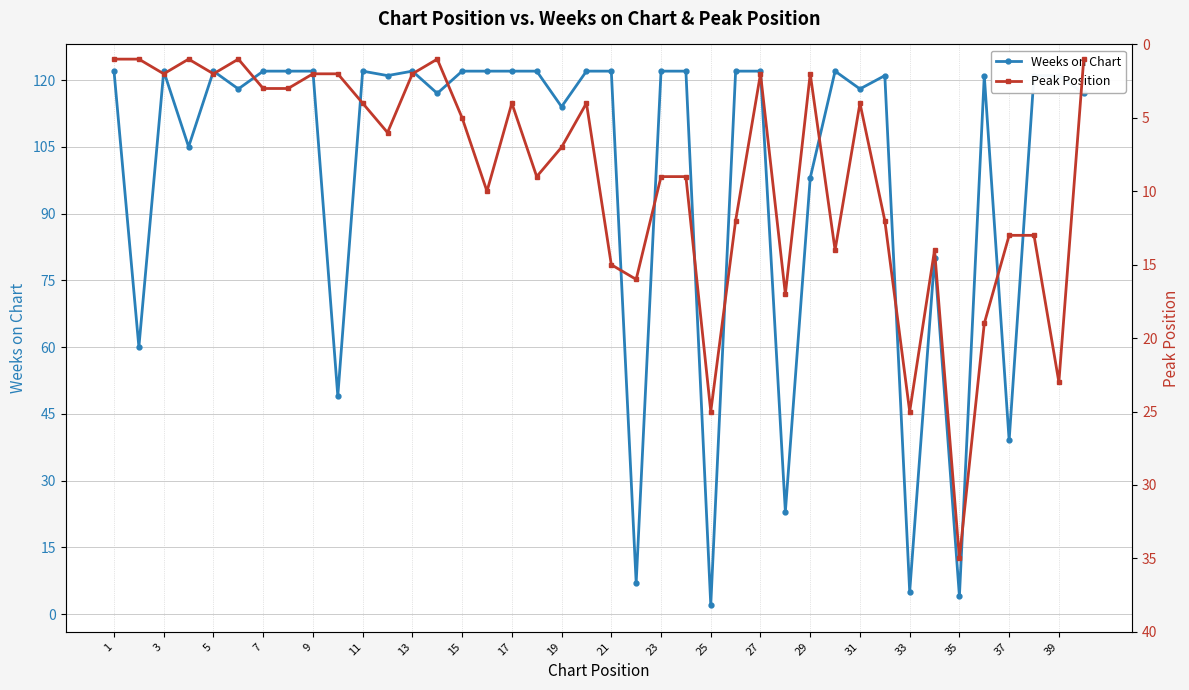

Which series has the largest range (max minus min)?

Weeks on Chart